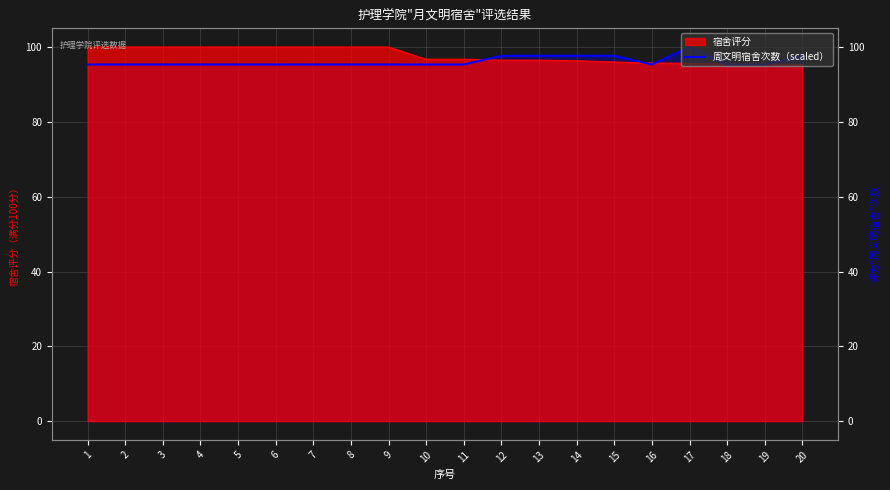

Rank the categories by value from lowest to highest.

1, 2, 3, 4, 5, 6, 7, 8, 9, 10, 11, 16, 18, 19, 12, 13, 14, 15, 20, 17